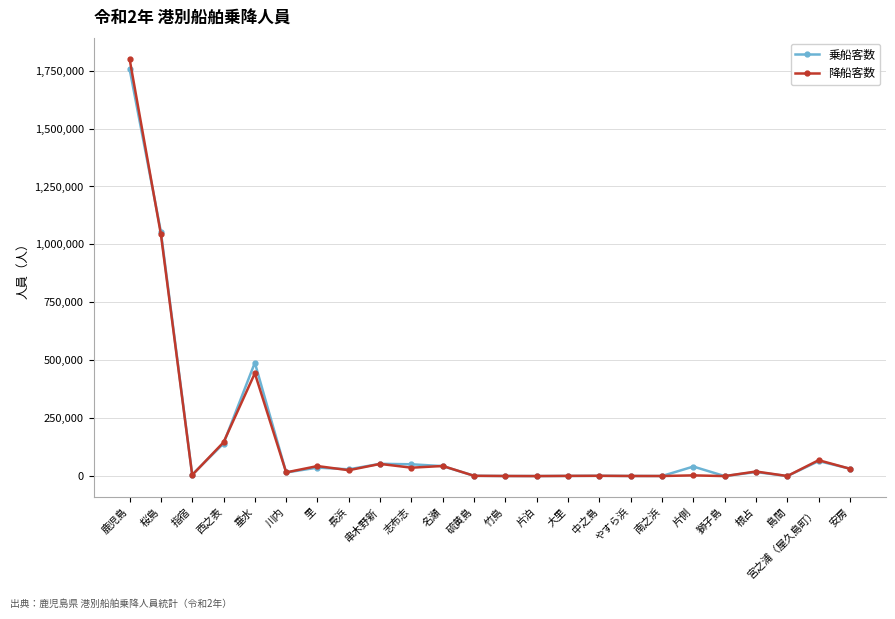

Where is 乗船客数 nearest to the value 879314?

桜島